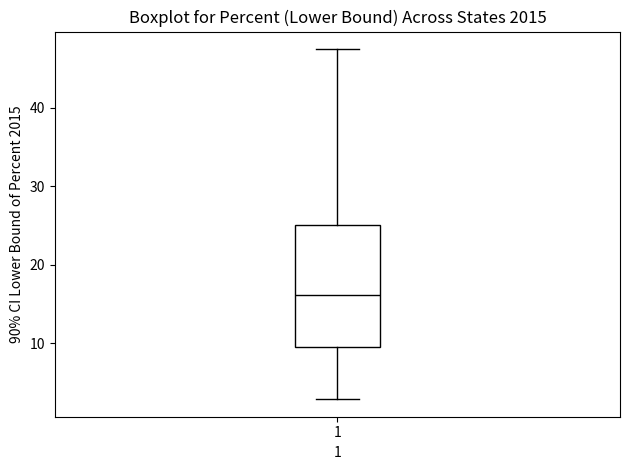

Where does the upper whisker of the box at x = 1 end on the y-axis? The values are not printed on the chart, so give them approximately, as read against the axis.

48